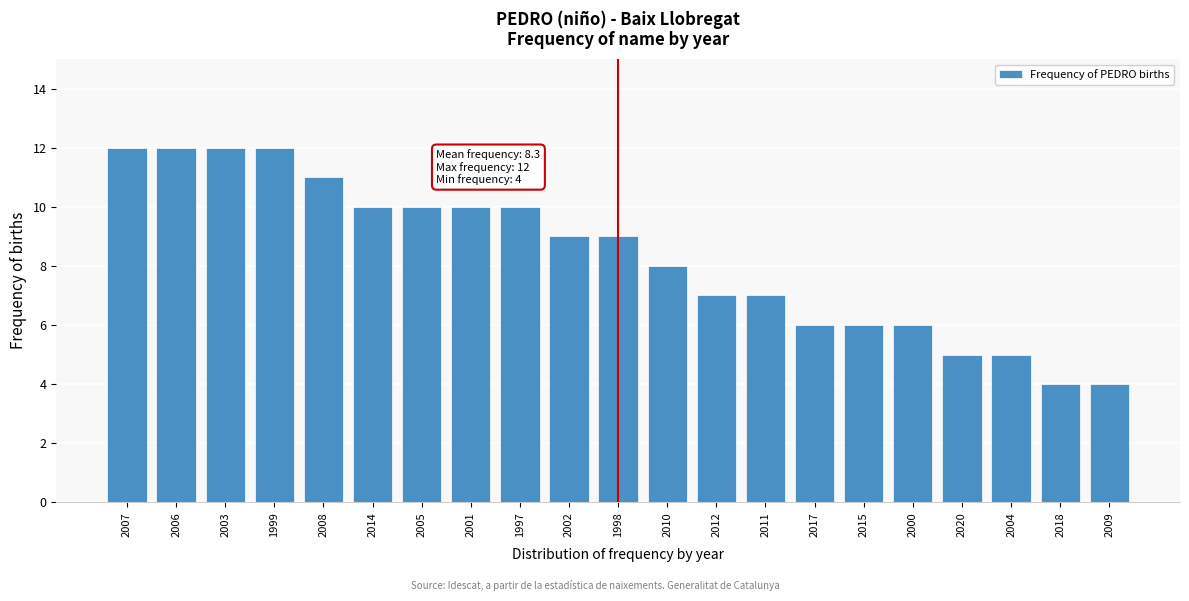

Reading right to left, list all the values displayed in this chart.

2009=4	2018=4	2004=5	2020=5	2000=6	2015=6	2017=6	2011=7	2012=7	2010=8	1998=9	2002=9	1997=10	2001=10	2005=10	2014=10	2008=11	1999=12	2003=12	2006=12	2007=12